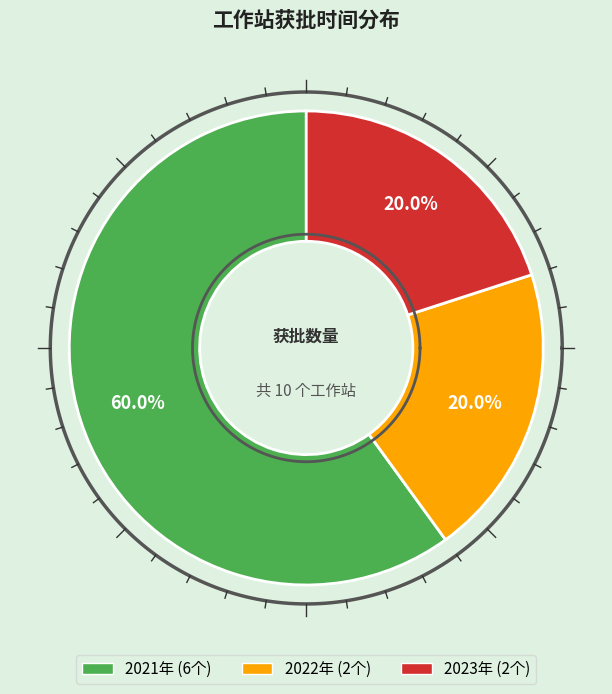

What is the total percentage of 2022 and 2023?

40.0%